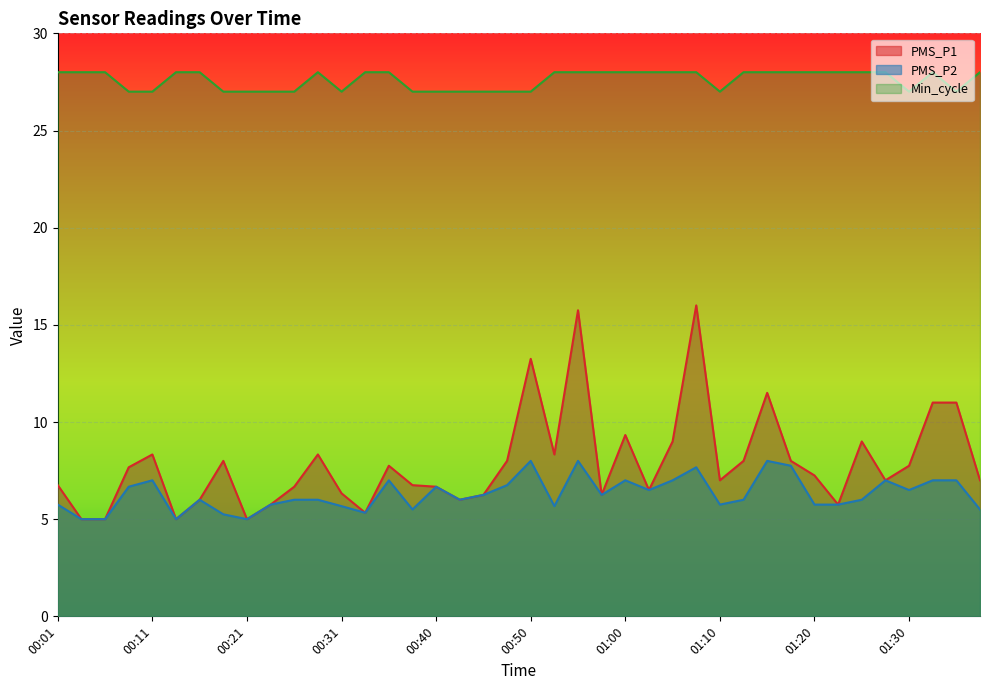

What is the label of the 3rd point from the left?

00:06